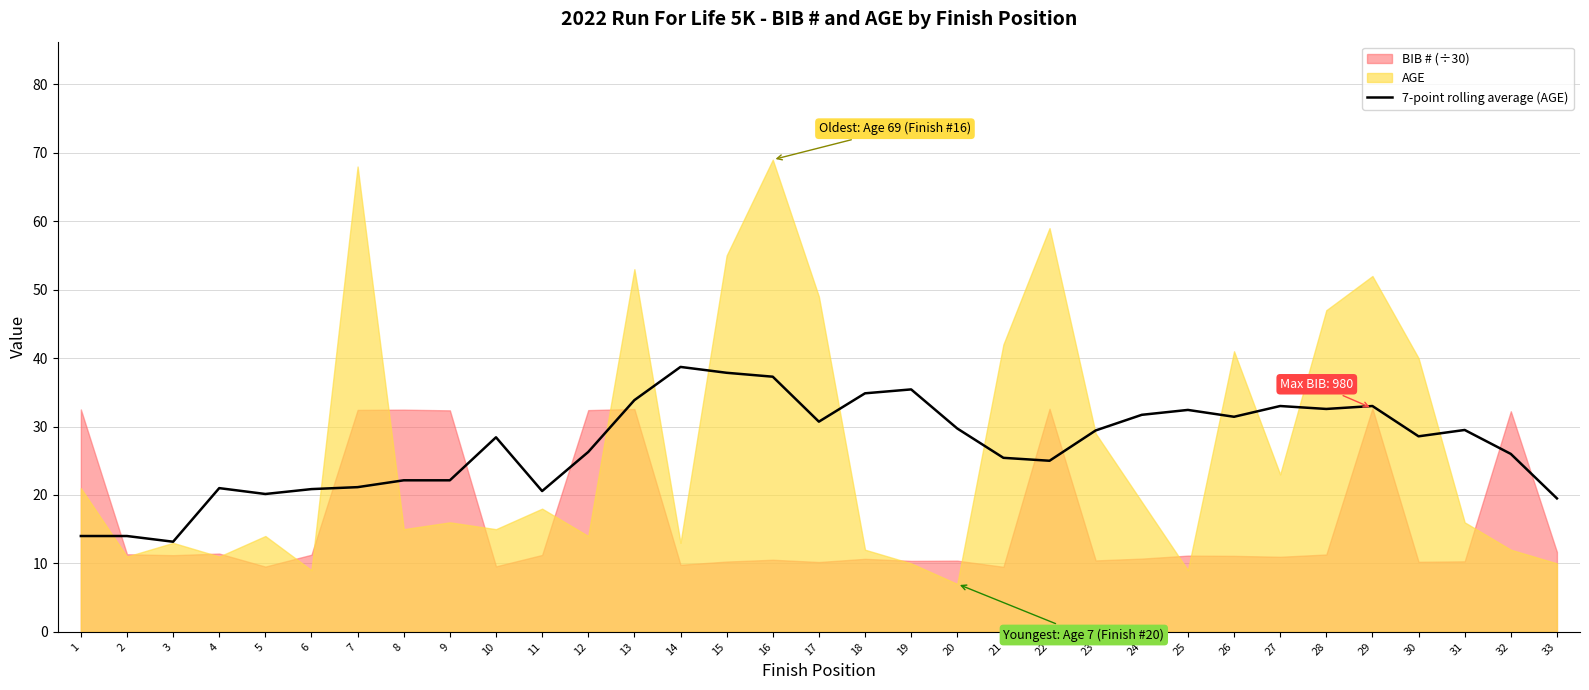

What is the value of the 13th point from the left?

33.9